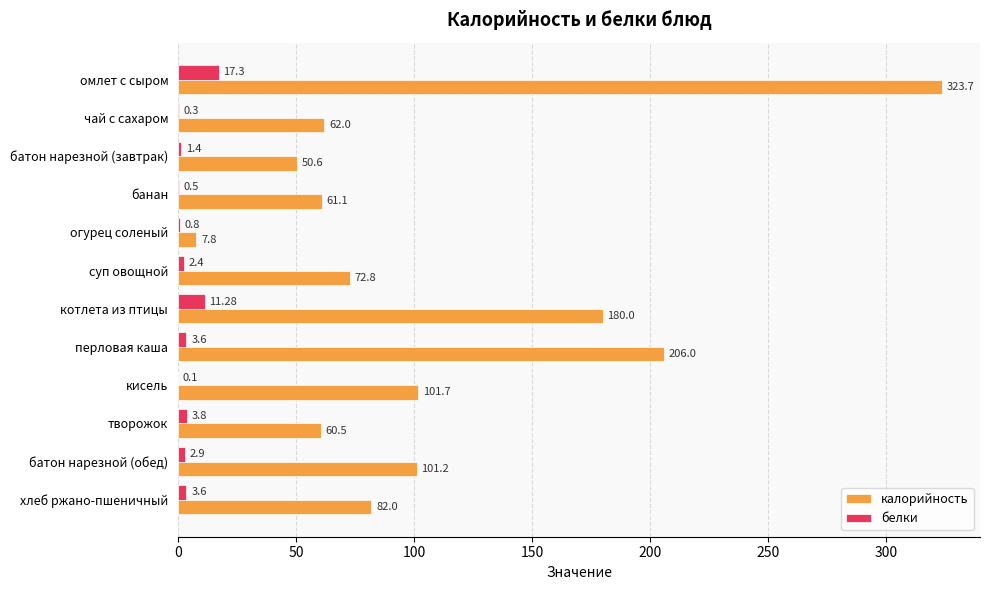

Is the value of калорийность at банан greater than the value of белки at хлеб ржано-пшеничный?

Yes